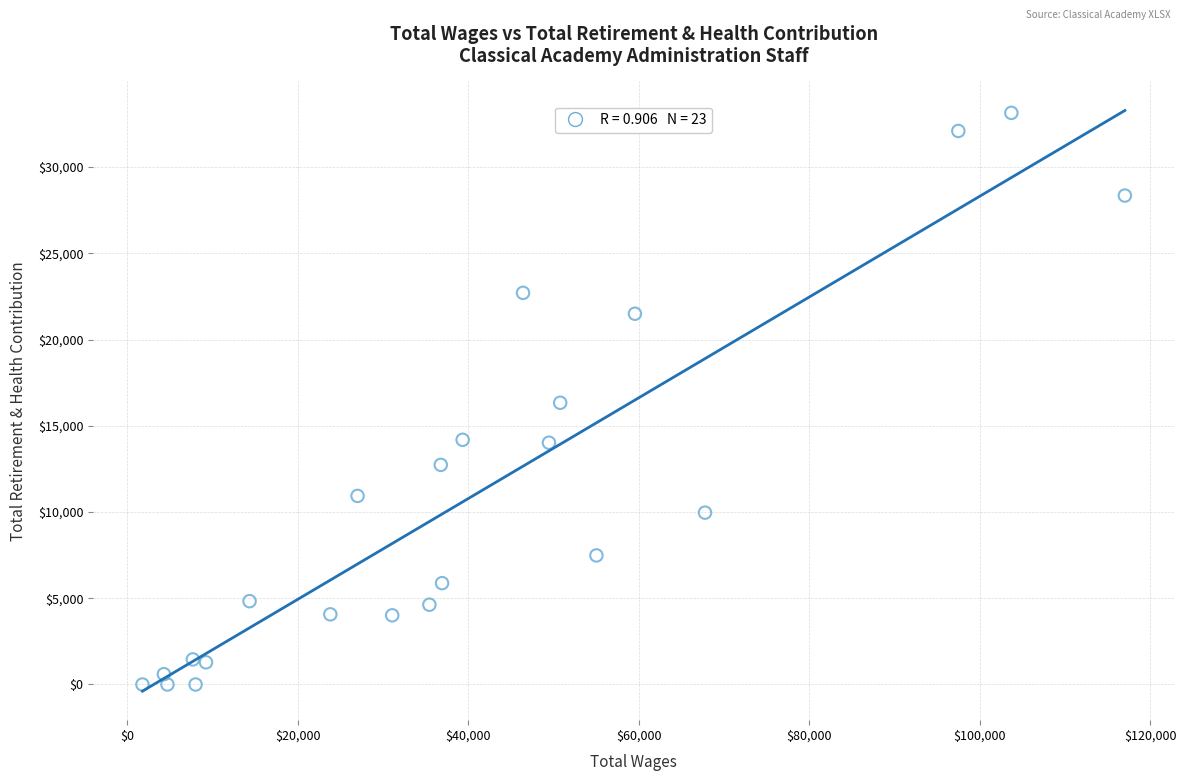

What is the range of X values (max minus min)?

115197